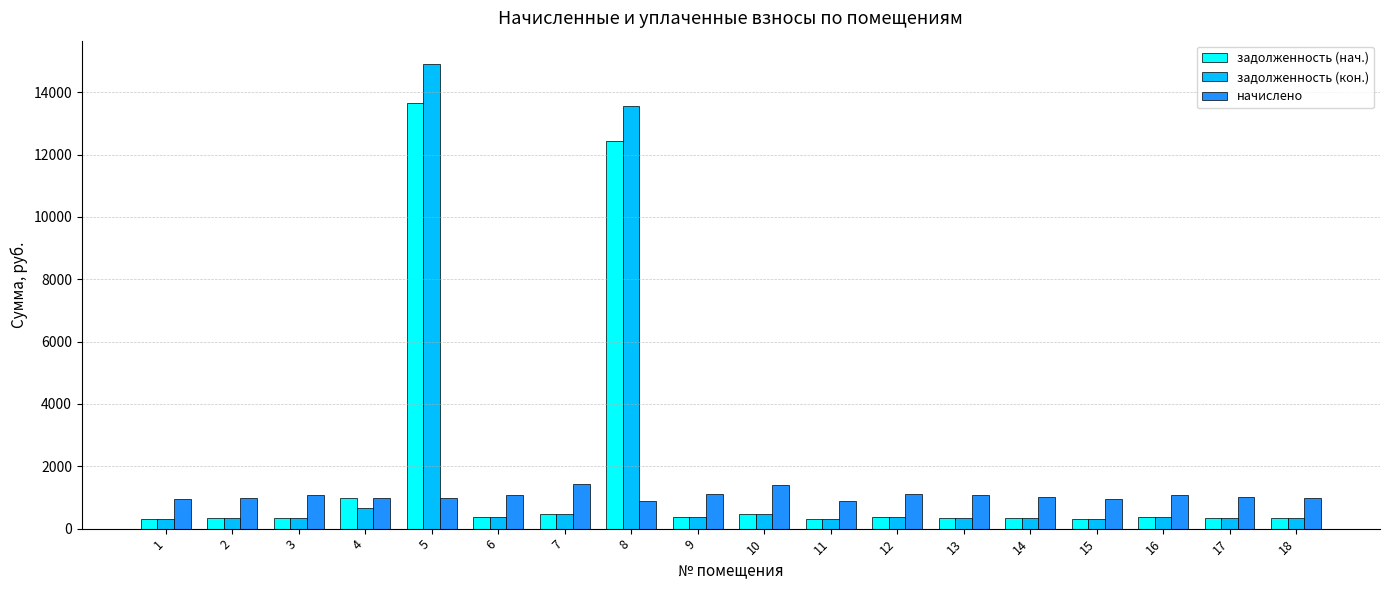

What value does the задолженность (кон.) series have at 9?

365.8